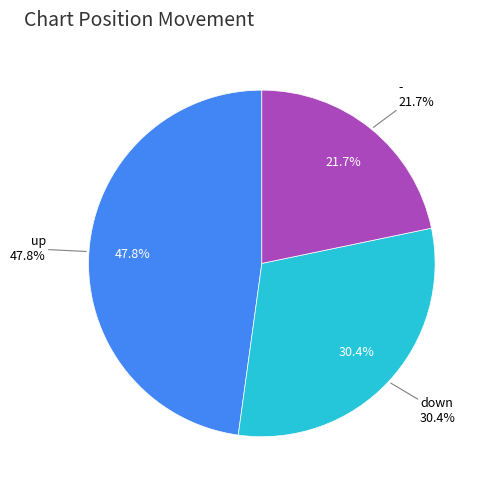

Between down and up, which is larger?

up